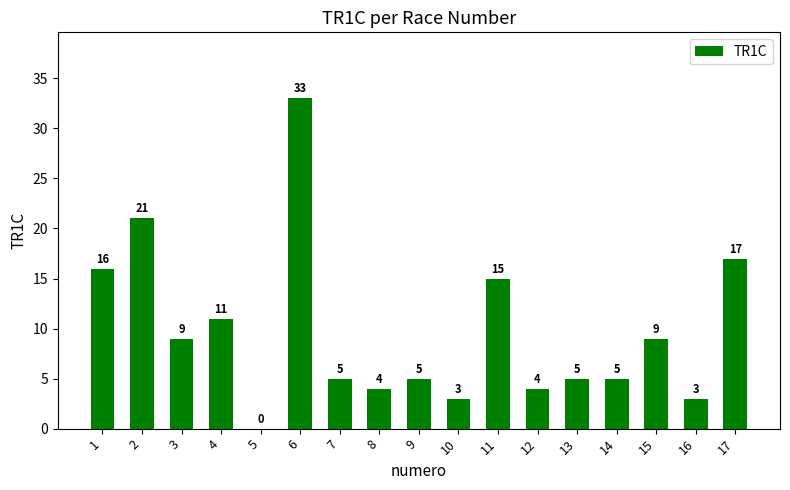

The value at 17 is 7. True or false?

False